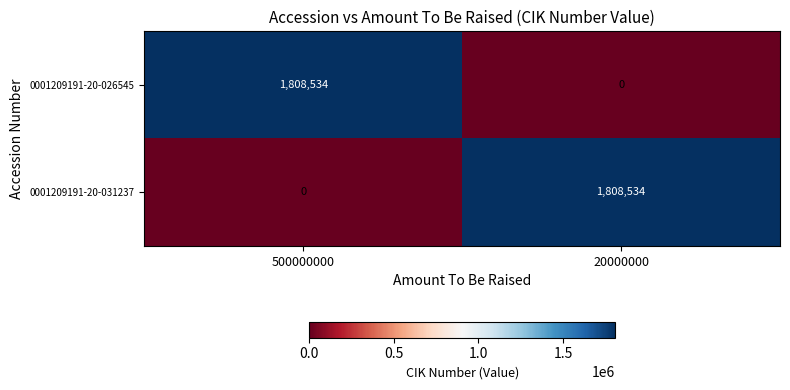

The 0001209191-20-031237 series shows 1808534 at 20000000. True or false?

True